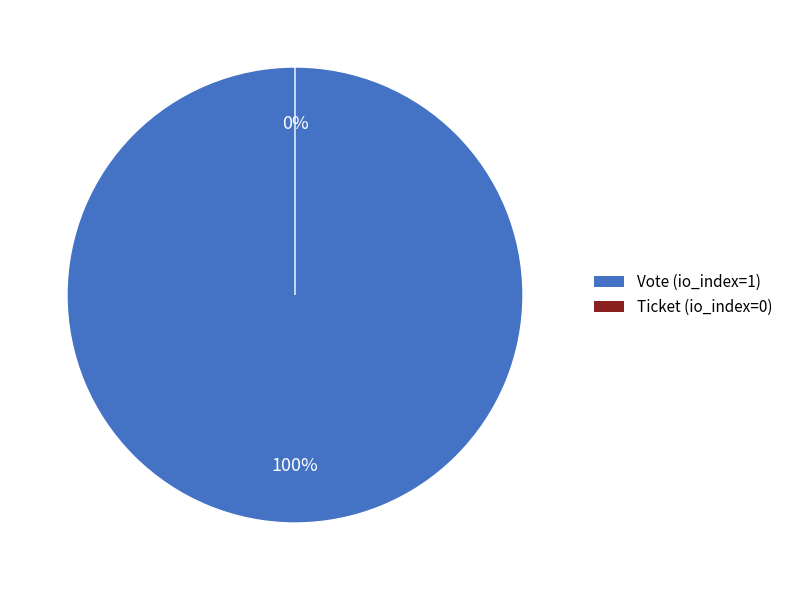

To the nearest percent, what is the combined percentage of Vote (io_index=1) and Ticket (io_index=0)?

100%